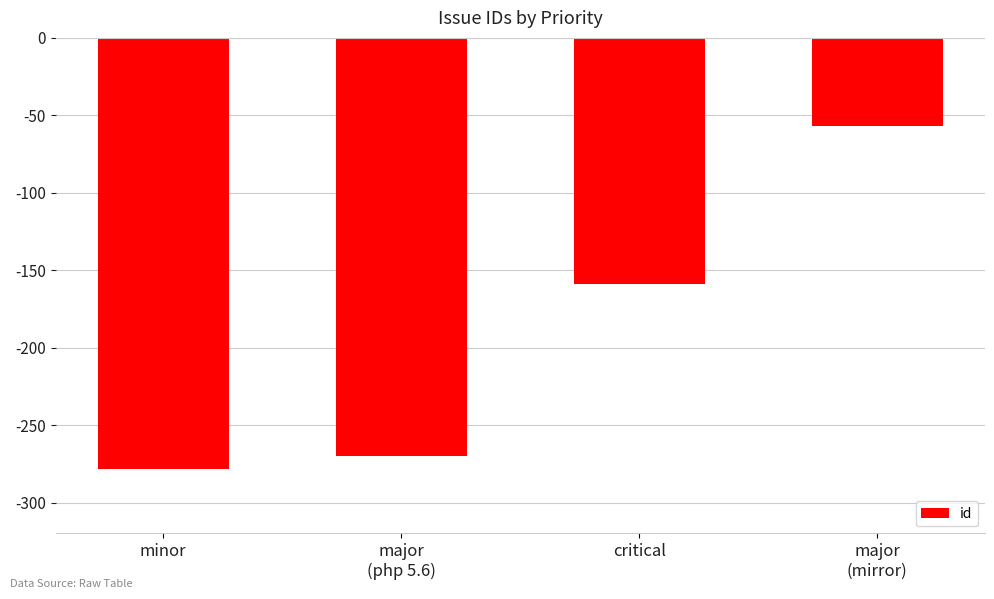

List the labels in order of value, largest first.

major
(mirror), critical, major
(php 5.6), minor